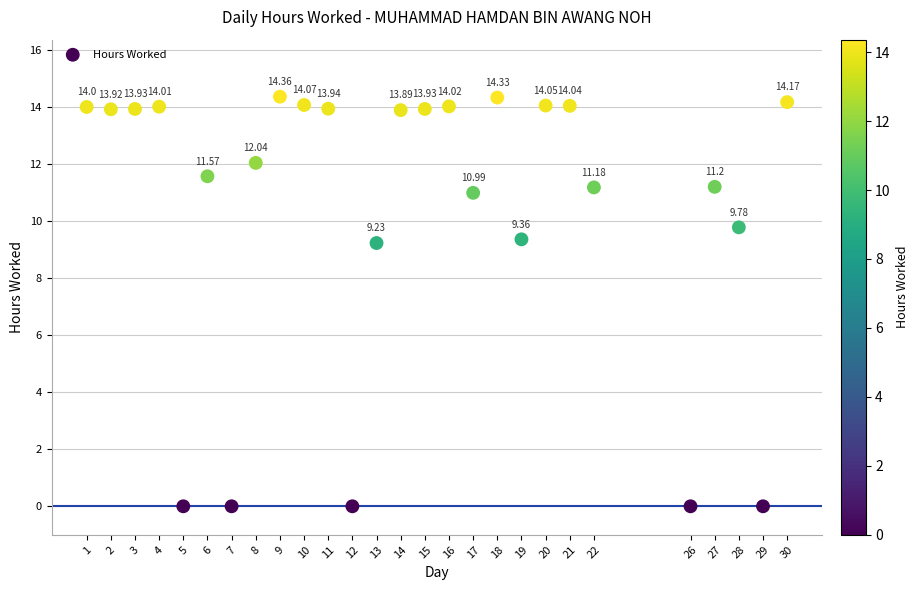

What is the range of Y values (max minus min)?

14.4